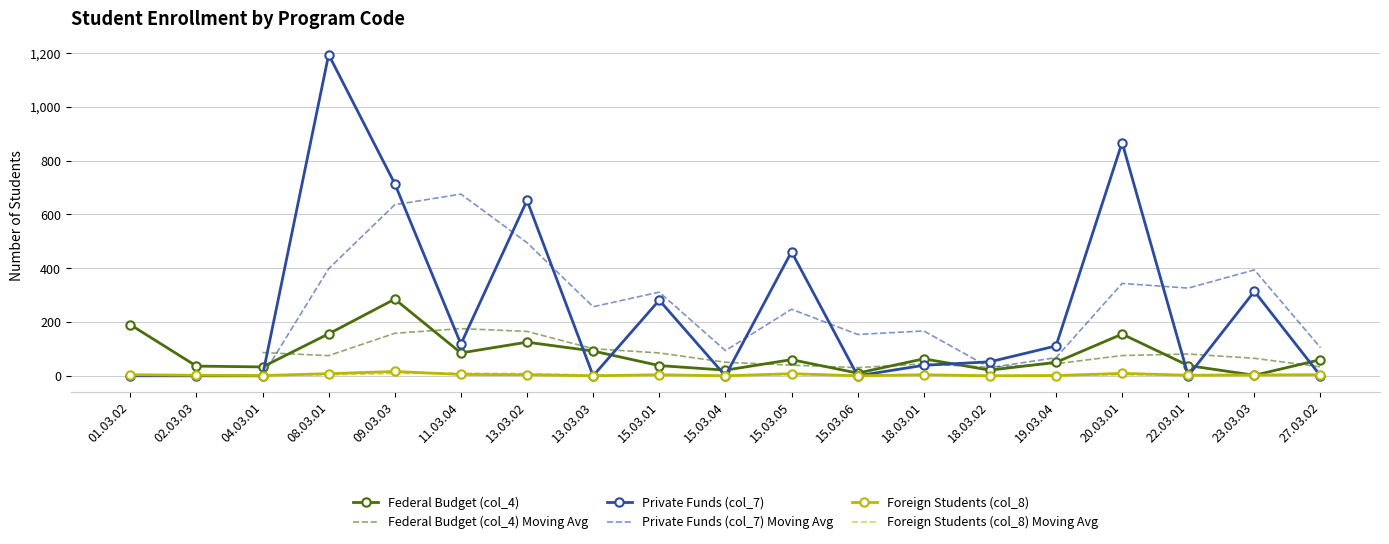

True or false: Foreign Students (col_8) and Private Funds (col_7) cross at least once.

True